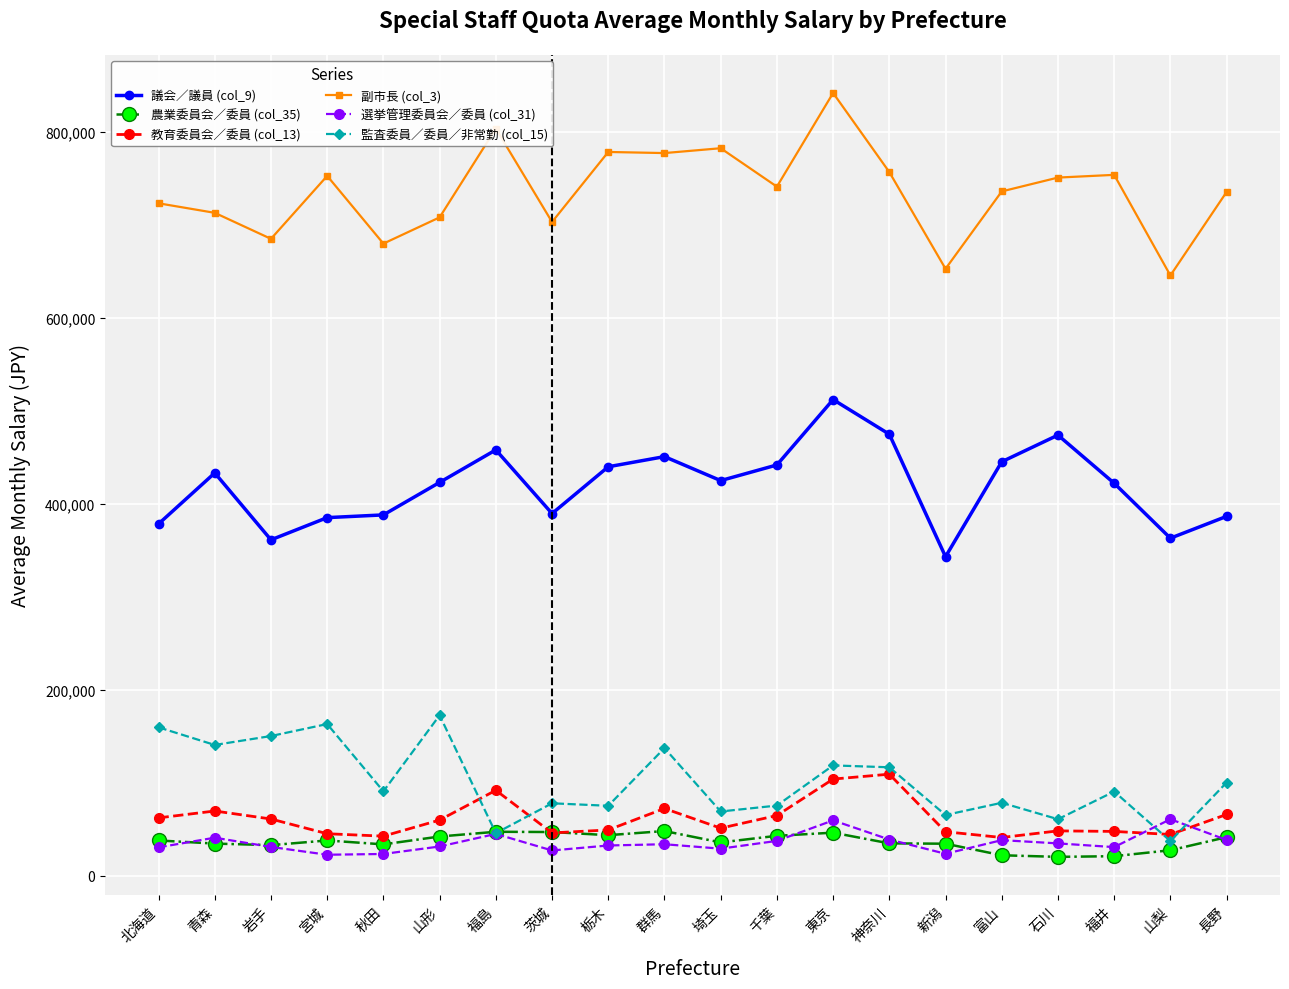

What is the difference between the highest and lowest values at 栃木?

745867